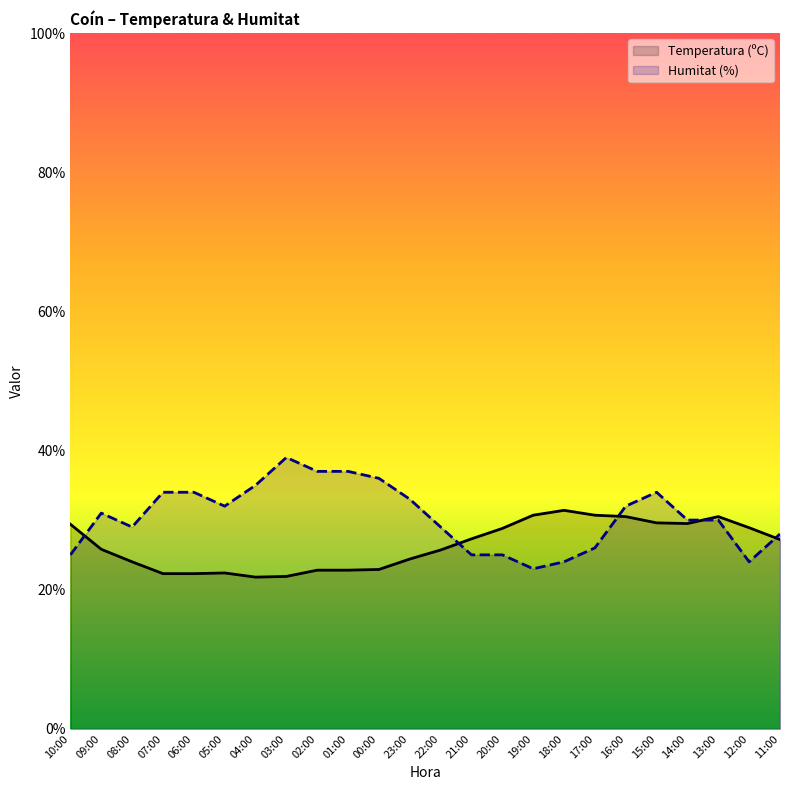

In Temperatura (ºC), how many points are lower than both neighbors (excluding endpoints)?

2